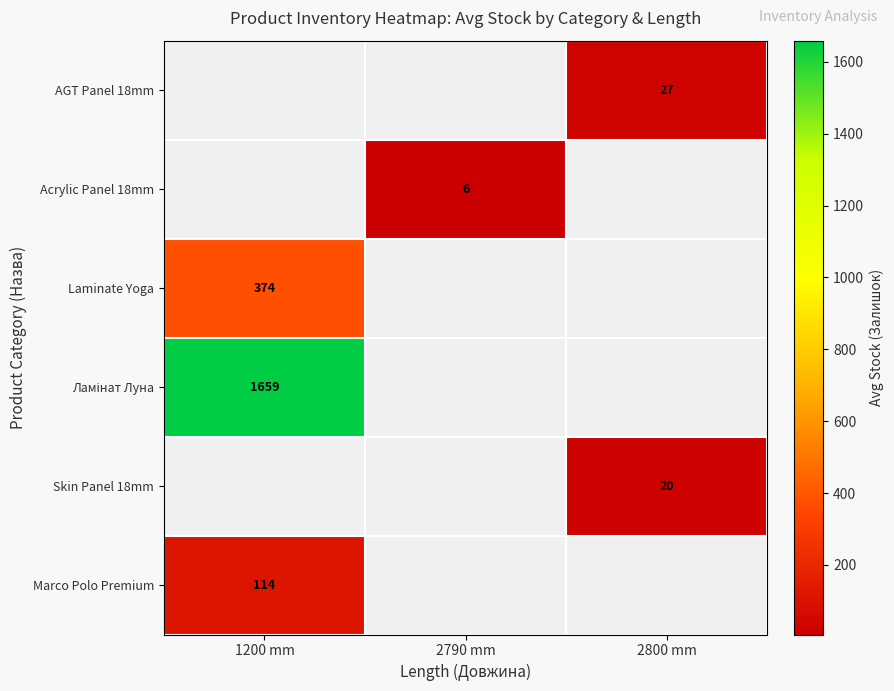

The AGT Panel 18mm series shows 18.9 at 2800 mm. True or false?

False